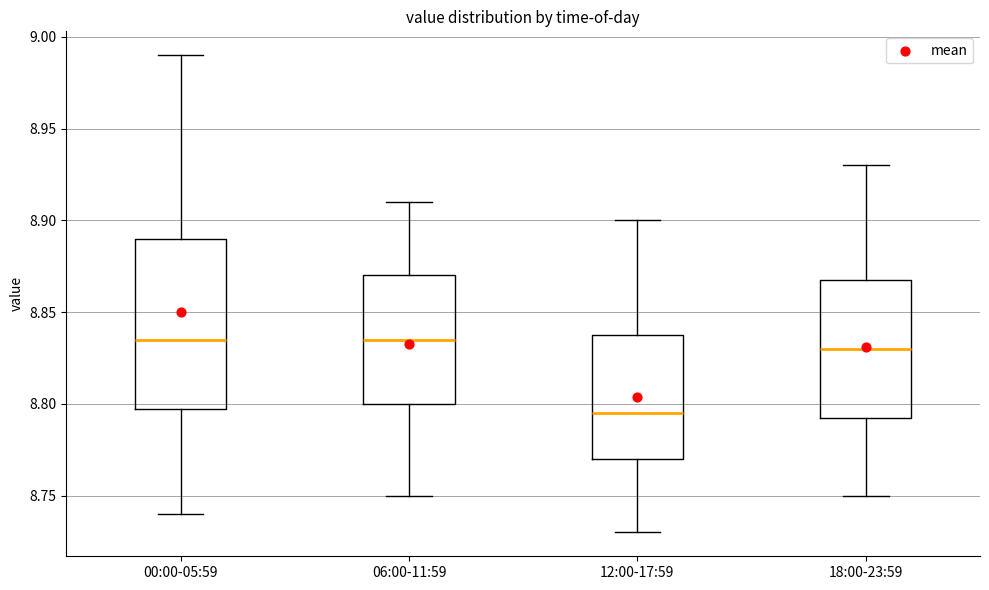

Which box has the lowest median line?

12:00-17:59